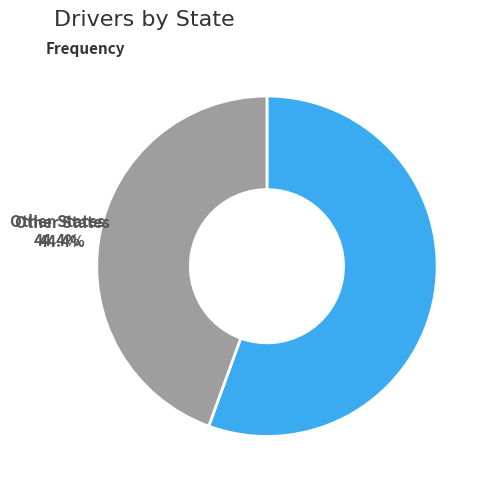

Is there any slice that represents more than half of the pie?

Yes